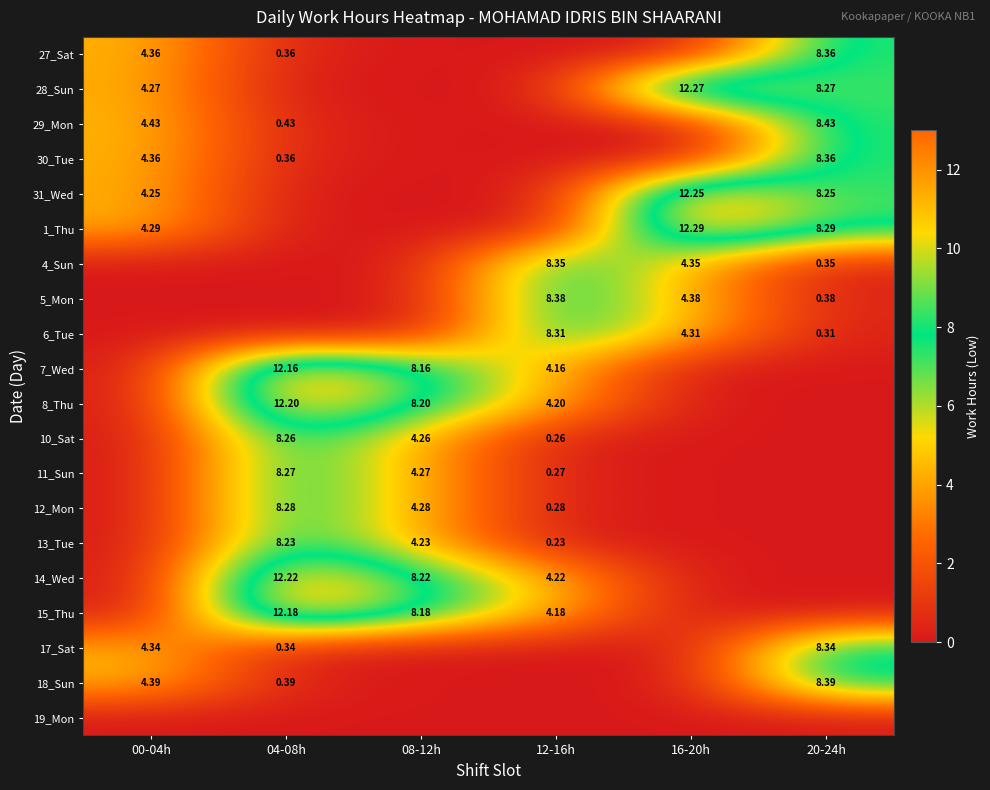

What is the difference between the 13_Tue values at 12-16h and 08-12h?

4.0